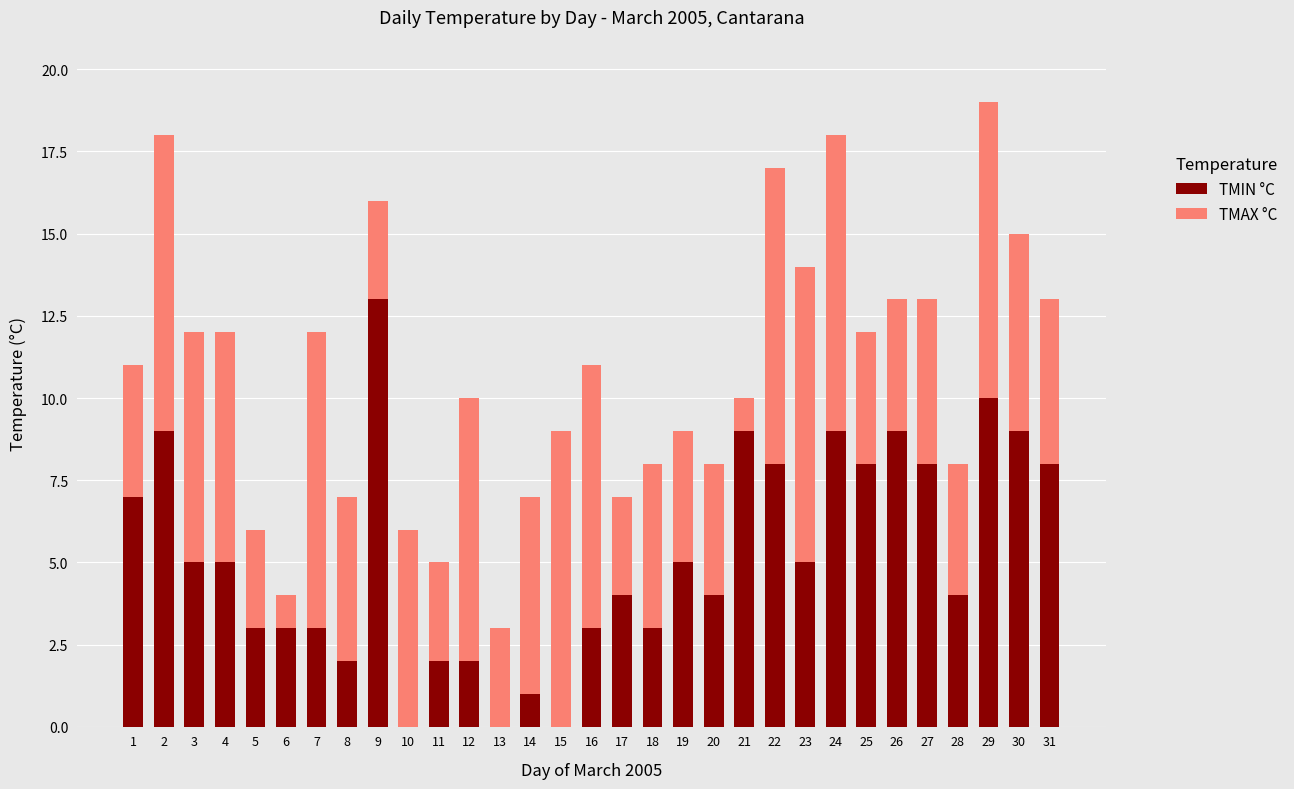

Is it true that TMIN °C equals 2 at 4?

False